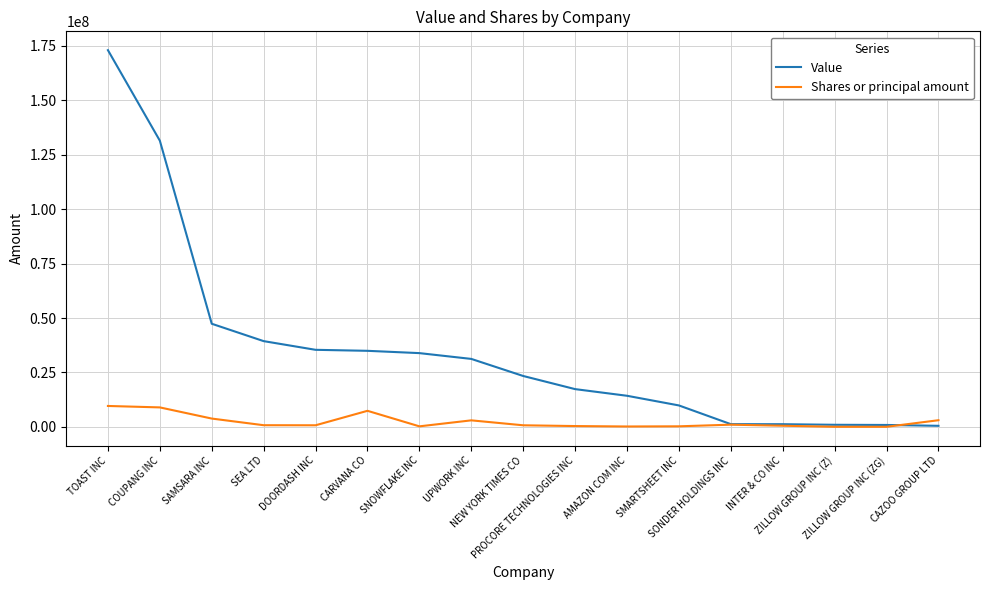

In Shares or principal amount, how many points are higher than both neighbors (excluding endpoints)?

3